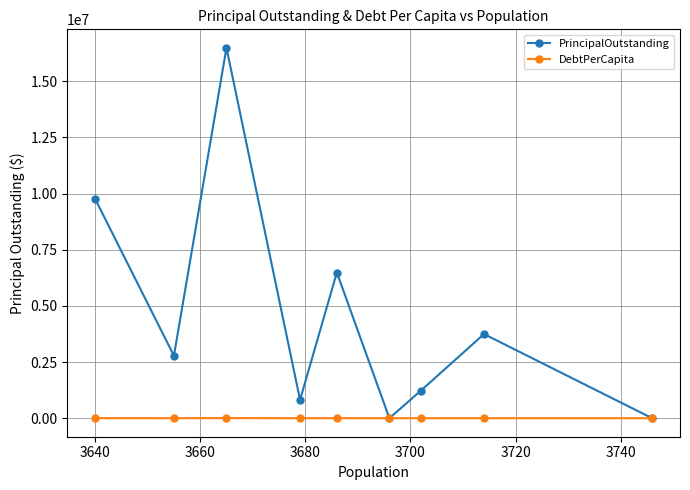

Rank the series by their average value, from highest to lowest.

PrincipalOutstanding, DebtPerCapita